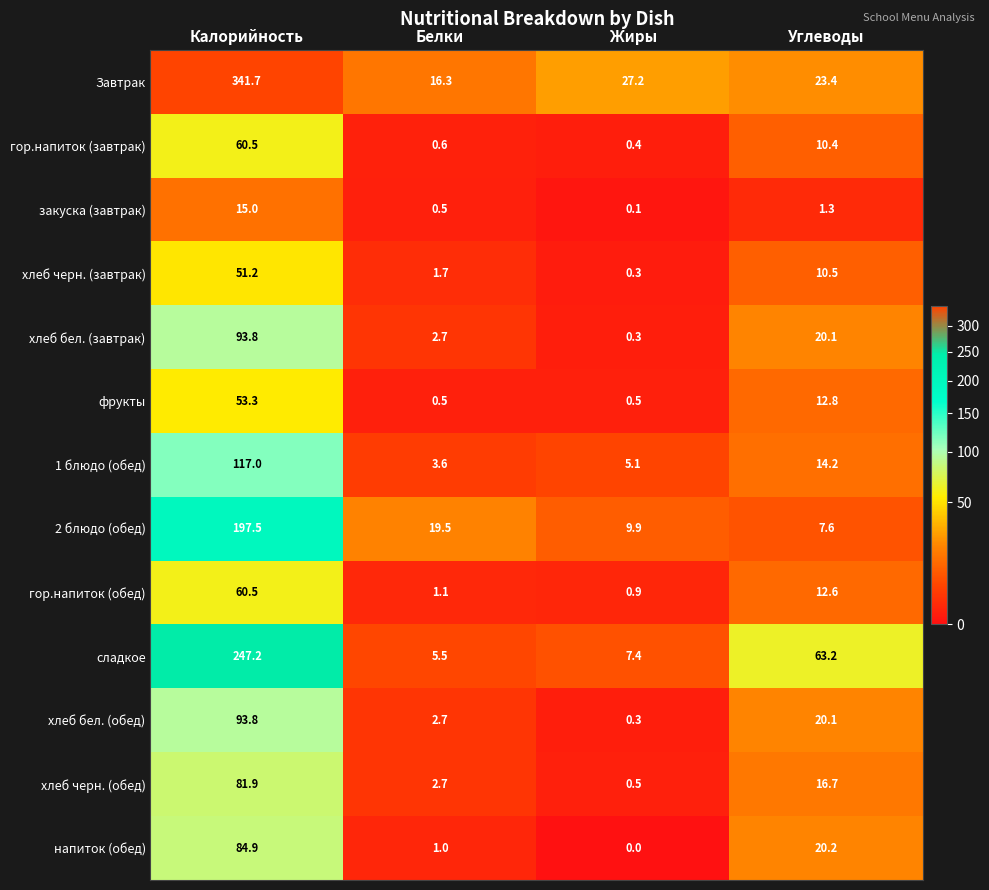

At how many categories does at least one series exceed 4?

4